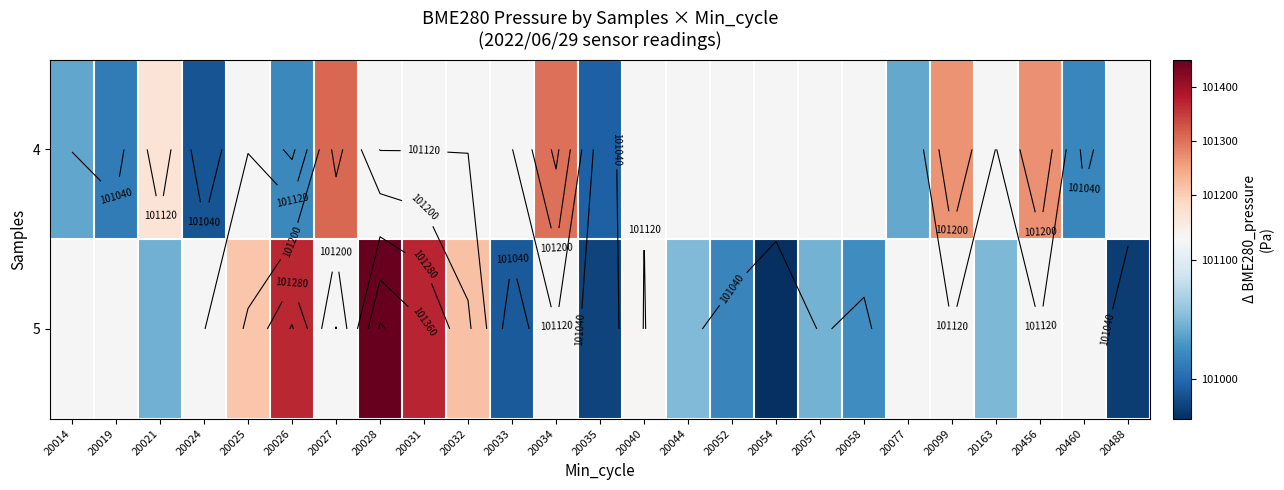

At how many categories does at least one series exceed 101261?

7